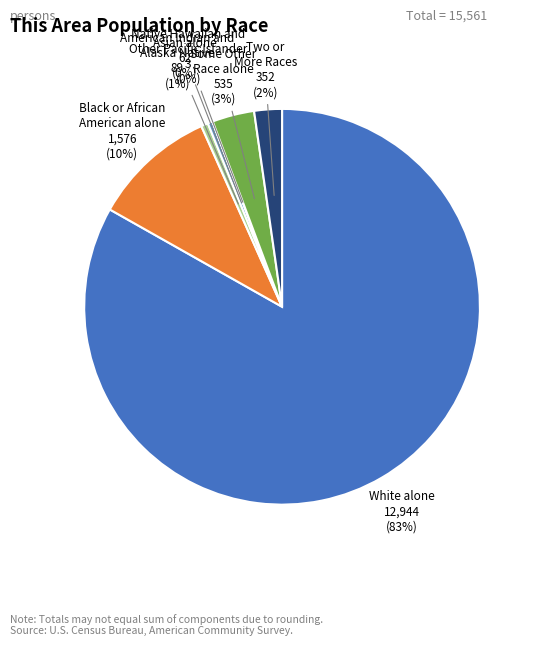

Which has a higher value, Two or More Races or Black or African American alone?

Black or African American alone